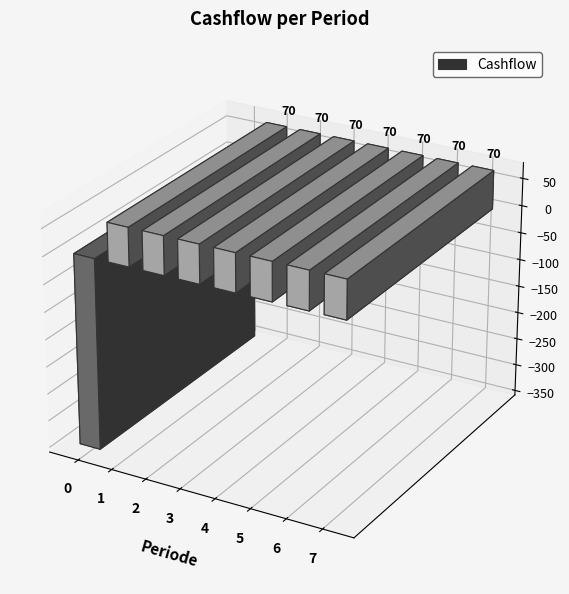

Between 5 and 2, which is larger?

5